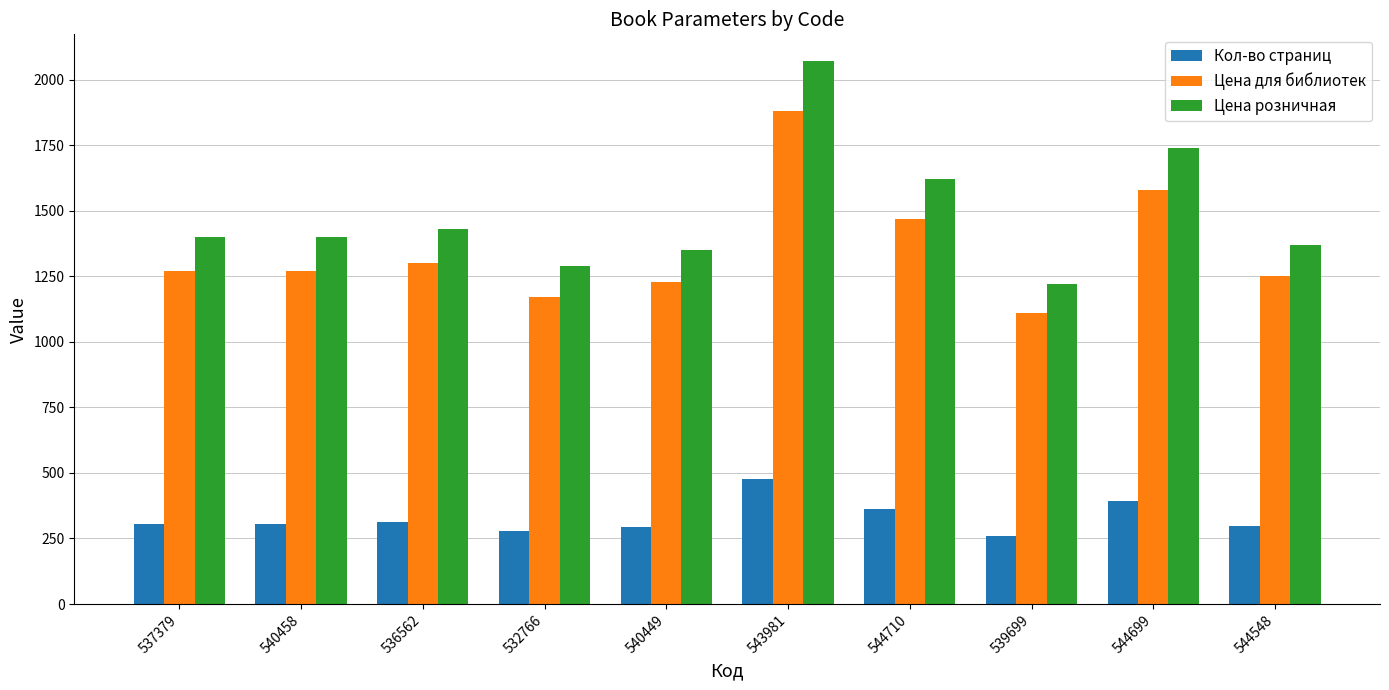

How many values in the Цена для библиотек series are below 1269?

4